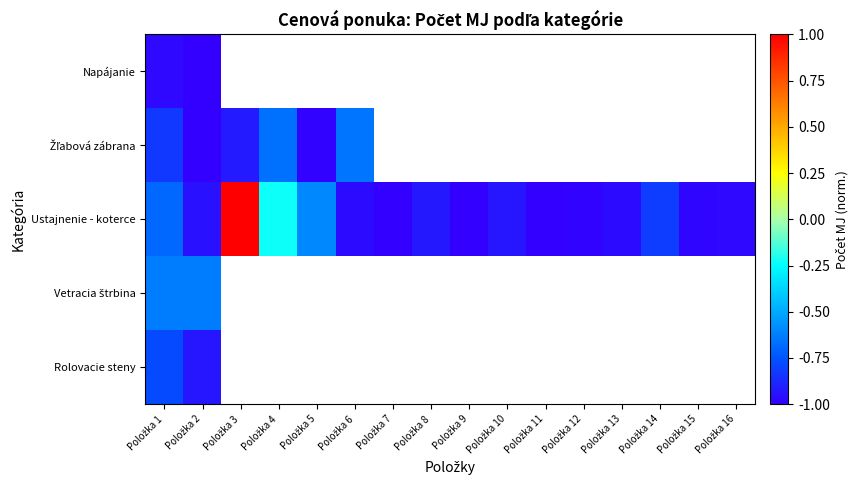

What is the difference between the second highest and second lowest values in the Ustajnenie - koterce series?

0.8